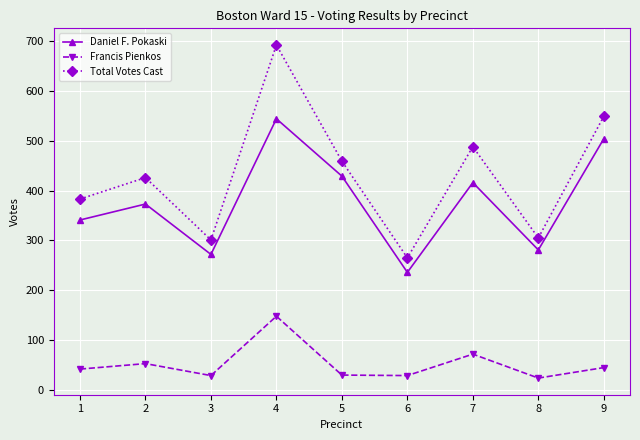

What is the value of the Total Votes Cast point at the 5th from the left?

459